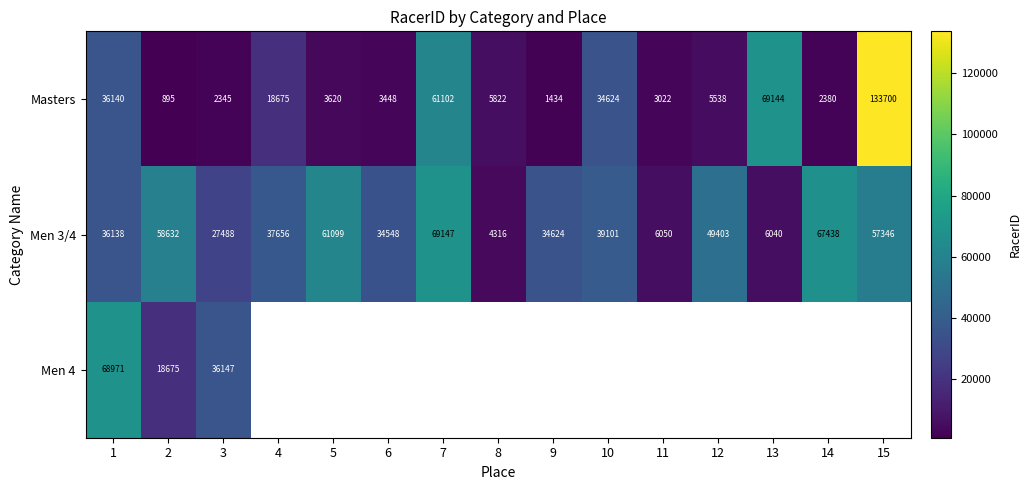

The Men 3/4 series shows 89861 at 15. True or false?

False